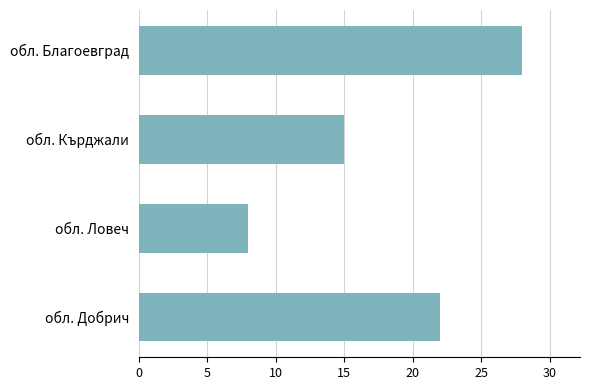

Reading top to bottom, transcribe all the data shown in this chart.

обл. Благоевград=28	обл. Кърджали=15	обл. Ловеч=8	обл. Добрич=22